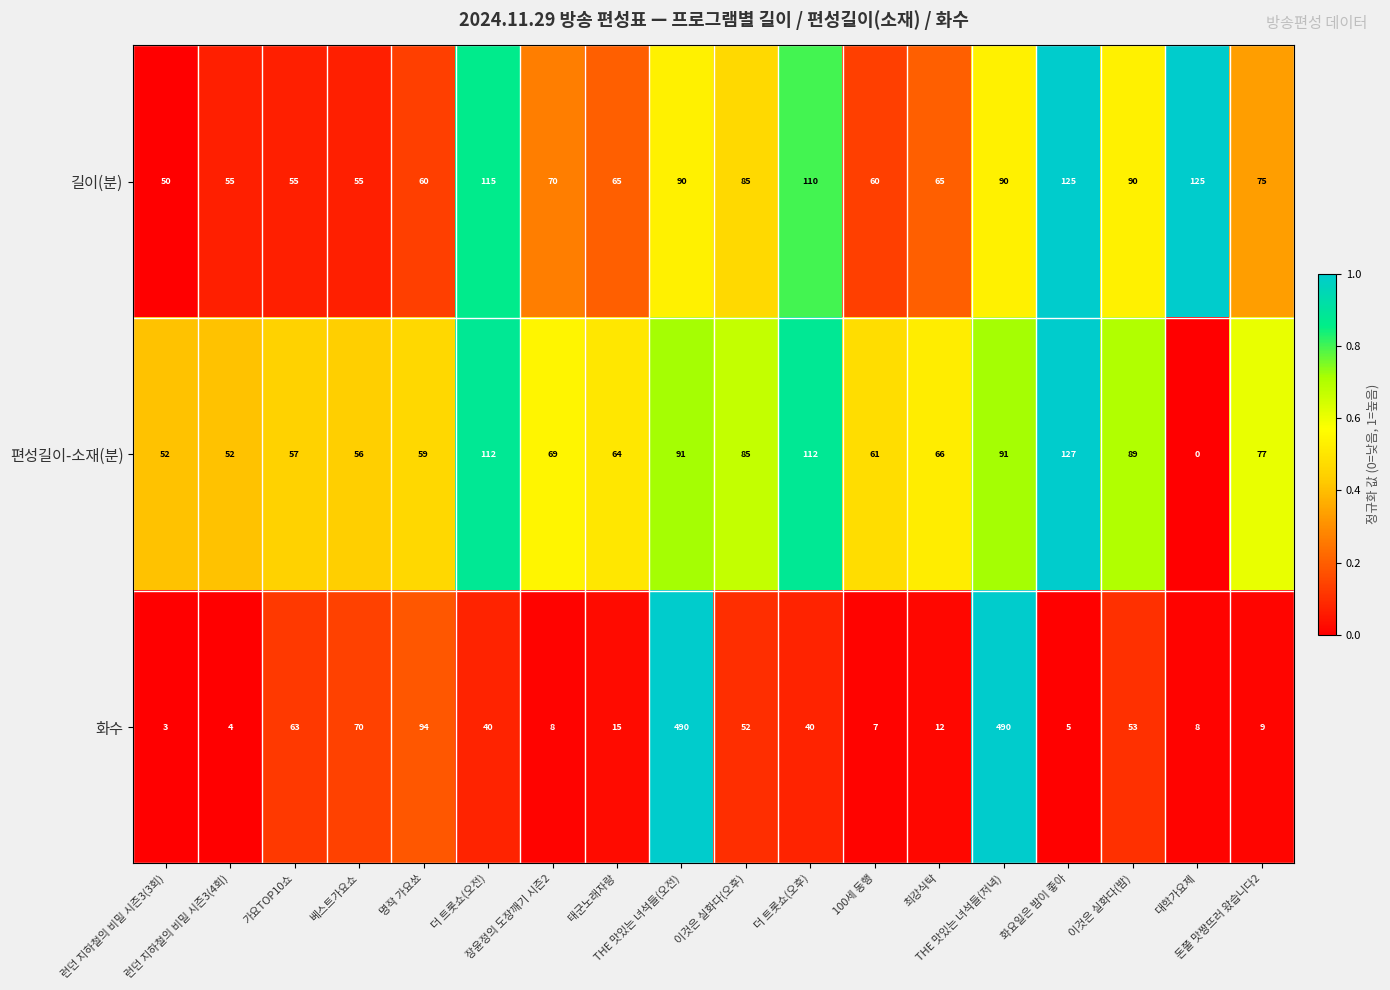

What is the lowest value of the 길이(분) series?

50